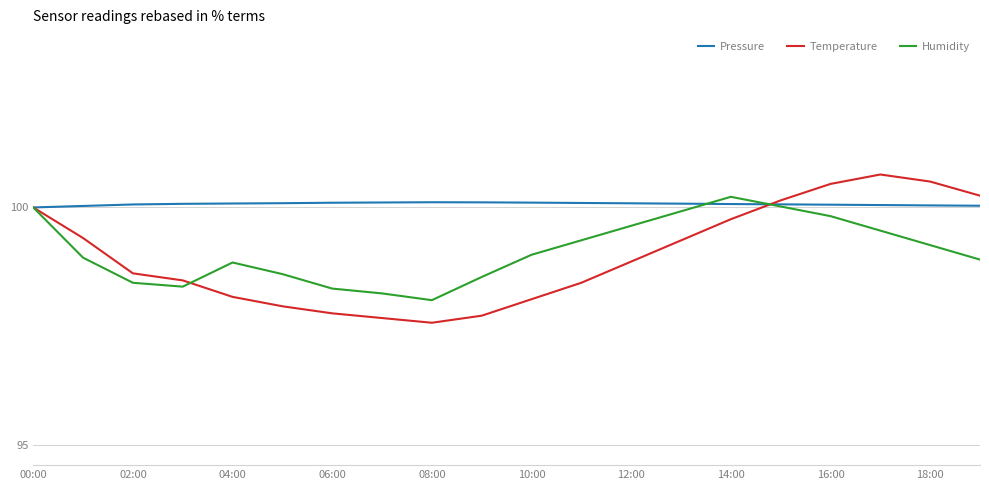

Which series has the largest range (max minus min)?

Temperature